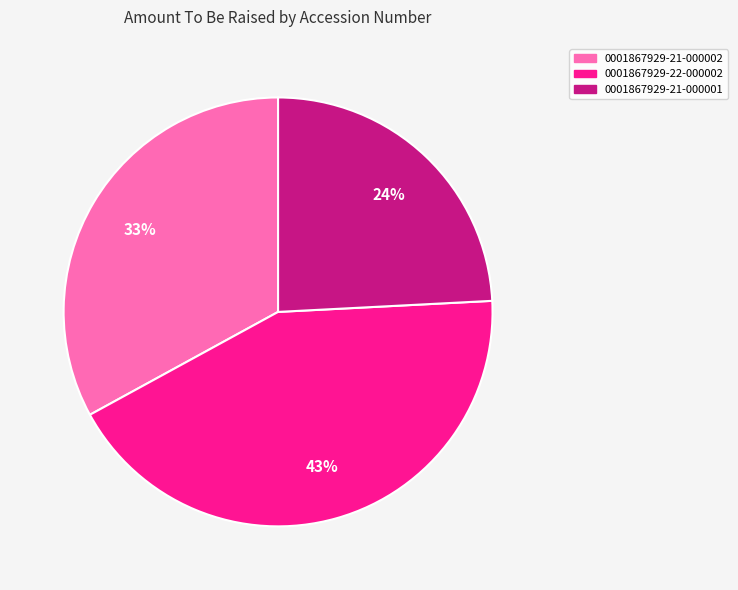

To the nearest percent, what is the combined percentage of 0001867929-21-000002 and 0001867929-21-000001?

57%